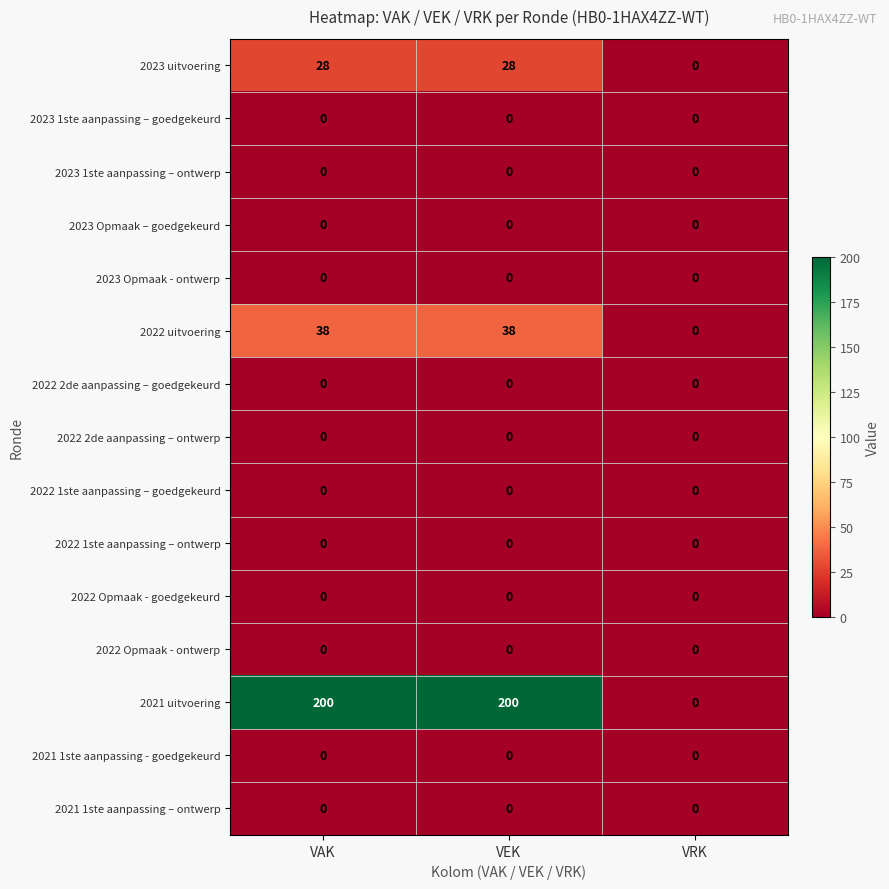

Which series has the largest total across all categories?

2021 uitvoering